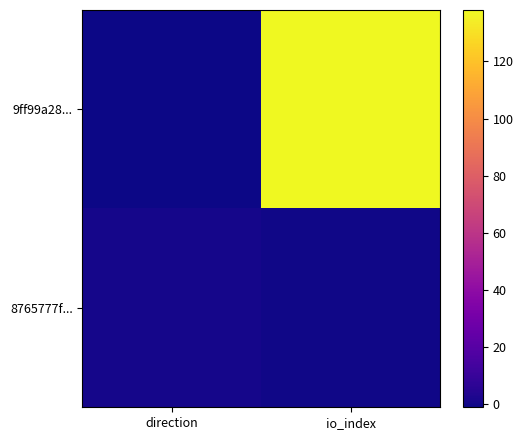

What is the maximum value shown in the chart?

138